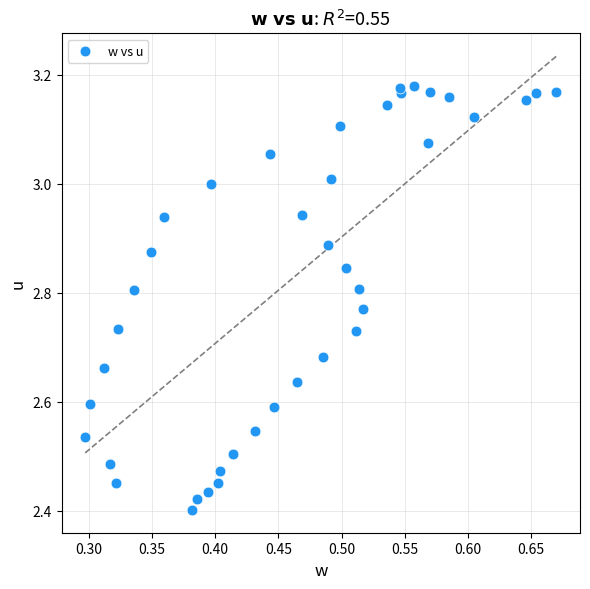

What is the range of Y values (max minus min)?

0.8